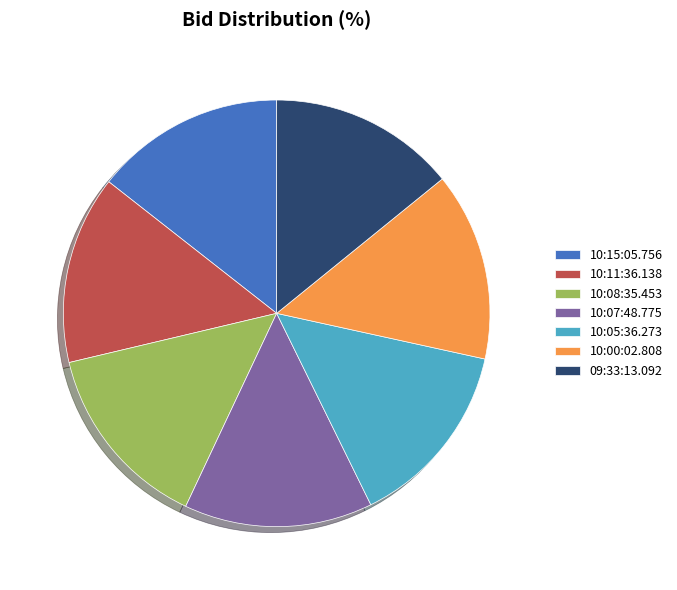

Does 10:08:35.453 account for over 50% of the chart?

No